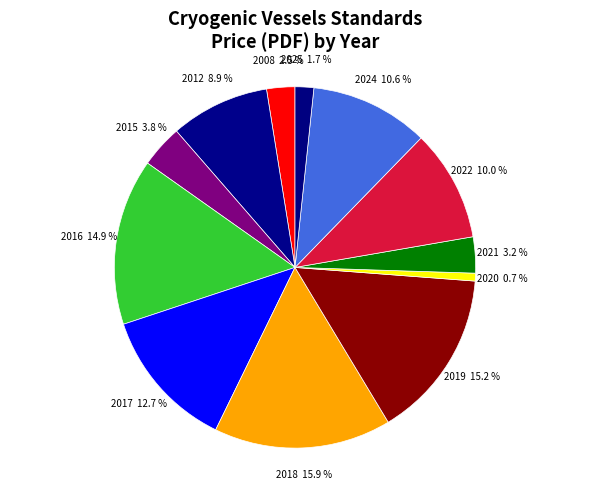

How many slices are in this pie chart?

12